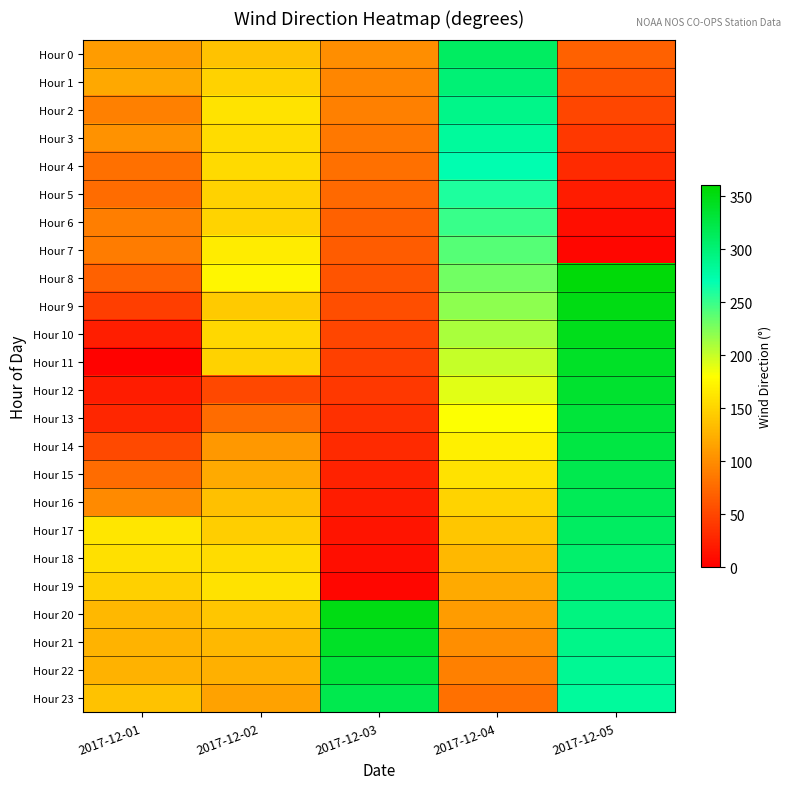

How many data points does each series have?

5